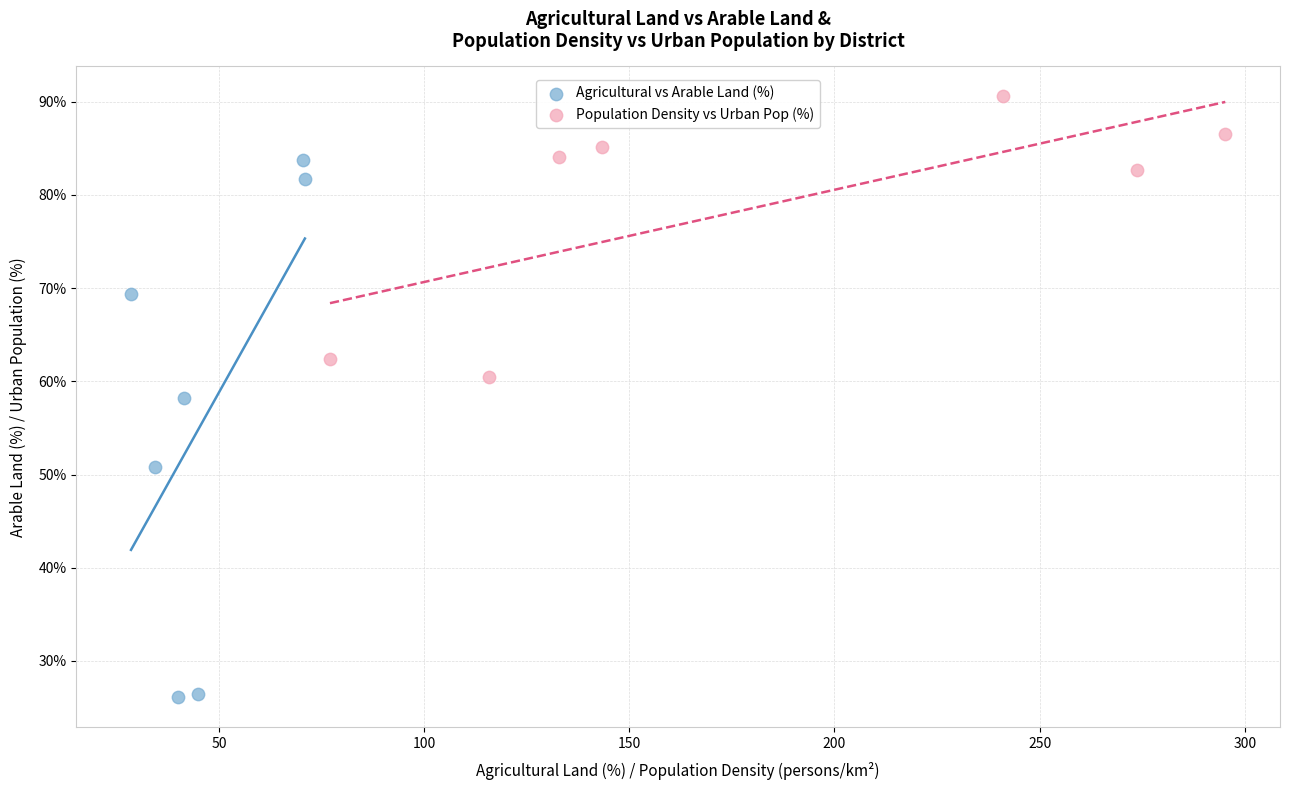

What are all the series names shown in the legend?

Agricultural vs Arable Land (%), Population Density vs Urban Pop (%)